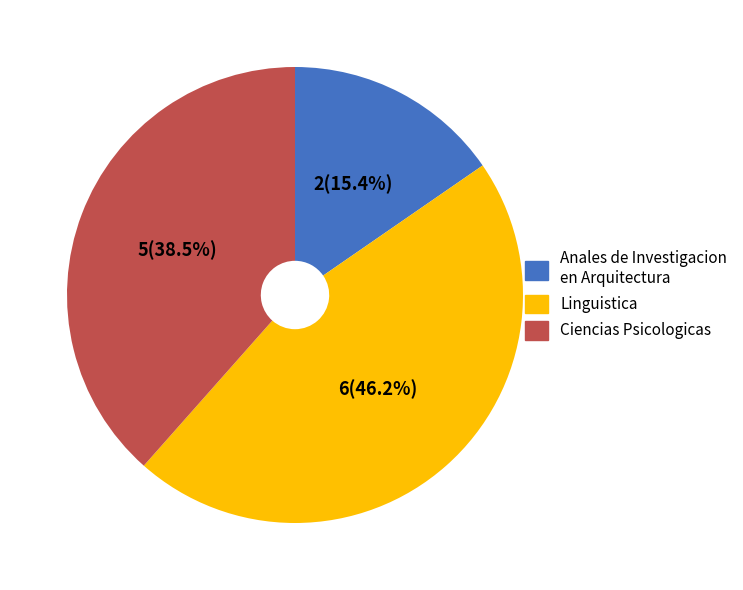

Between Linguistica and Ciencias Psicologicas, which is larger?

Linguistica